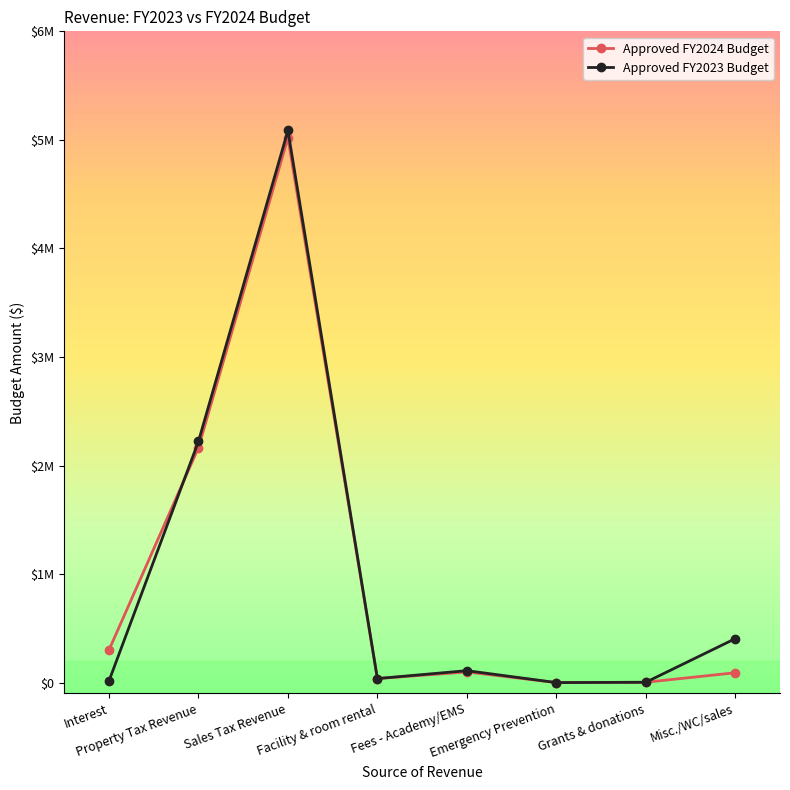

List the labels in order of Approved FY2023 Budget value, largest first.

Sales Tax Revenue, Property Tax Revenue, Misc./WC/sales, Fees - Academy/EMS, Facility & room rental, Interest, Grants & donations, Emergency Prevention